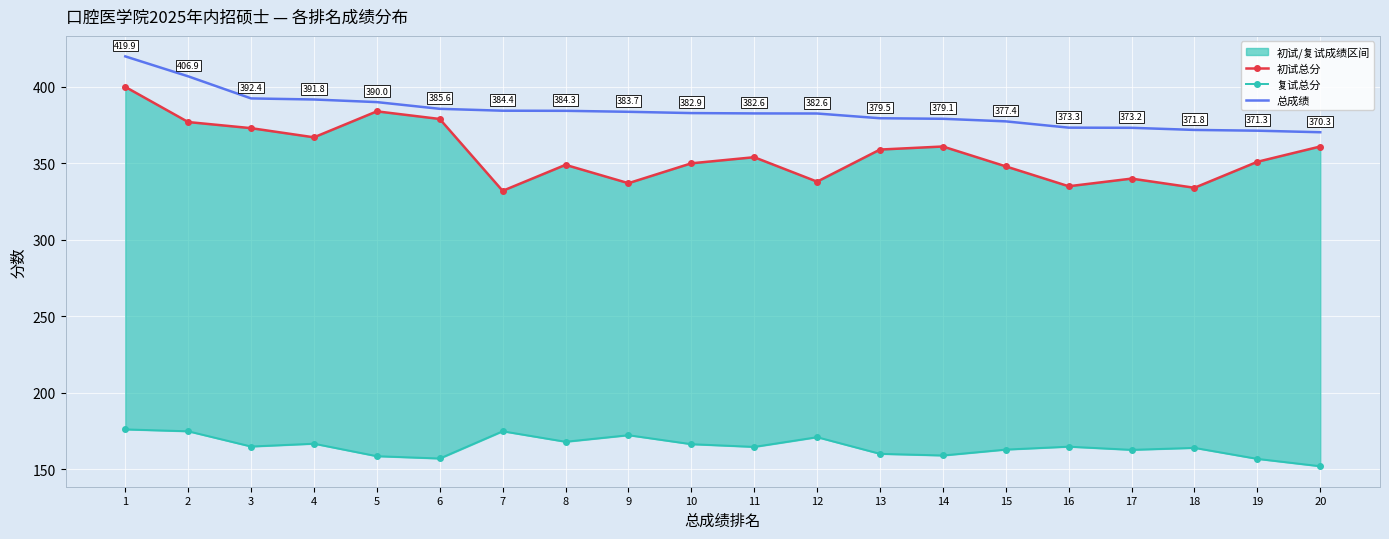

The value of 总成绩 at 5 is 623.4. True or false?

False